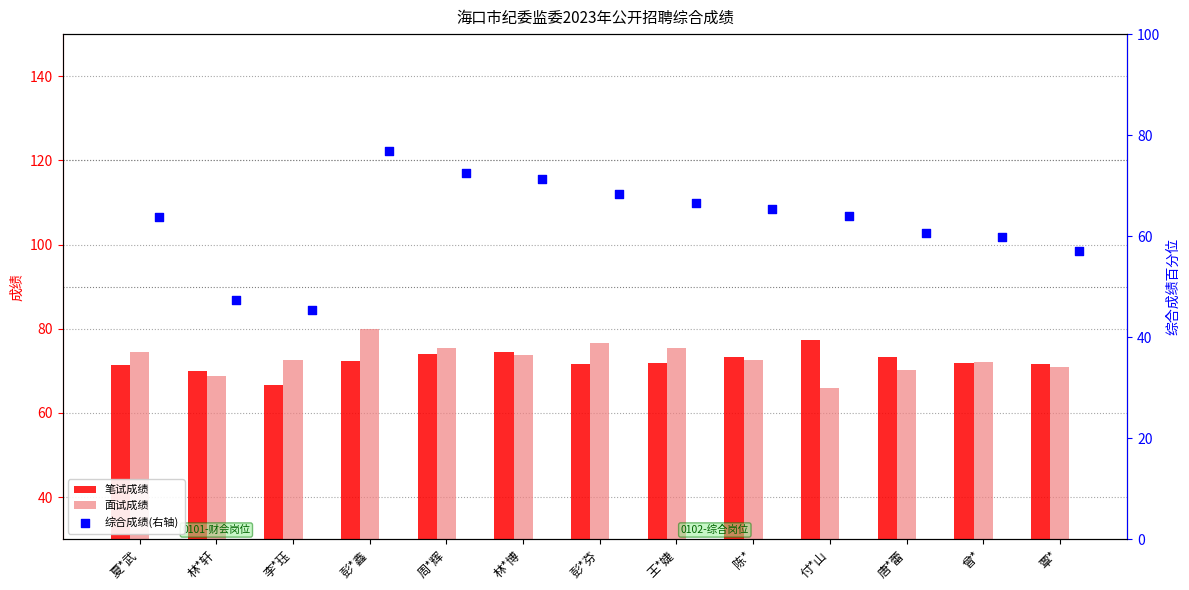

Which series contains the highest Y value?

面试成绩